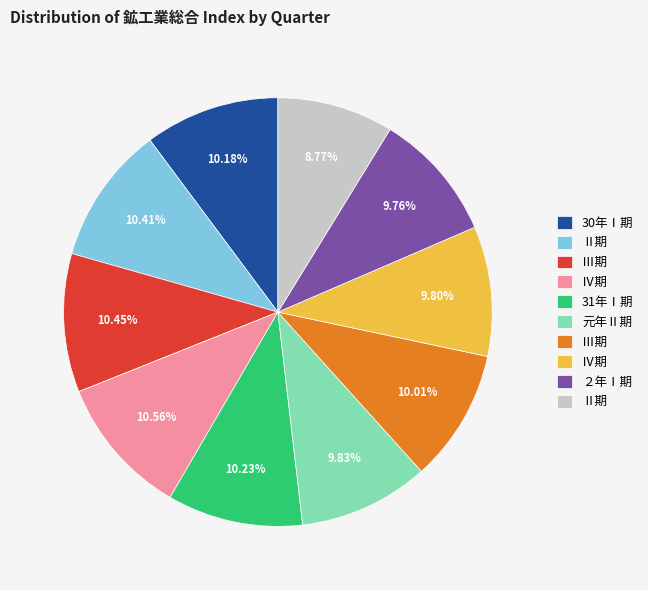

Is there any slice that represents more than half of the pie?

No